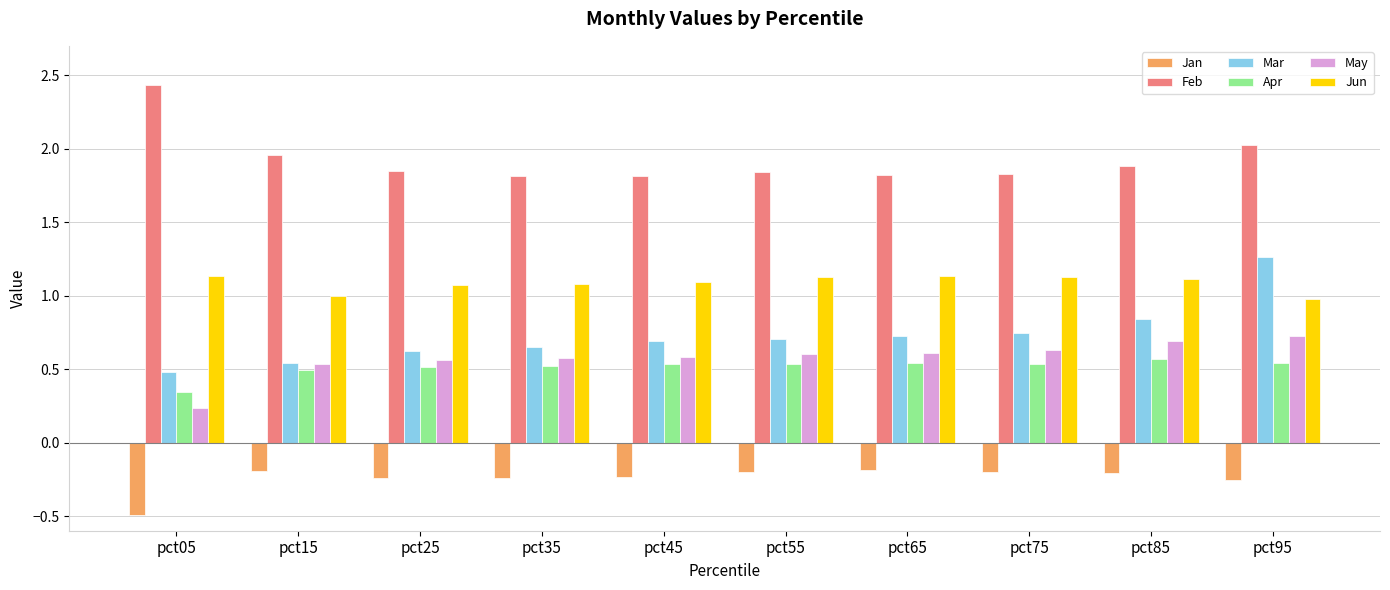

What is the sum of the Jun values at pct05 and pct75?

2.3